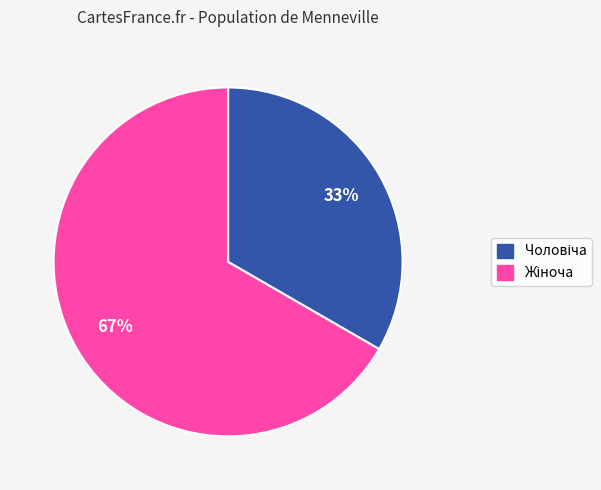

Does any single category account for the majority?

Yes